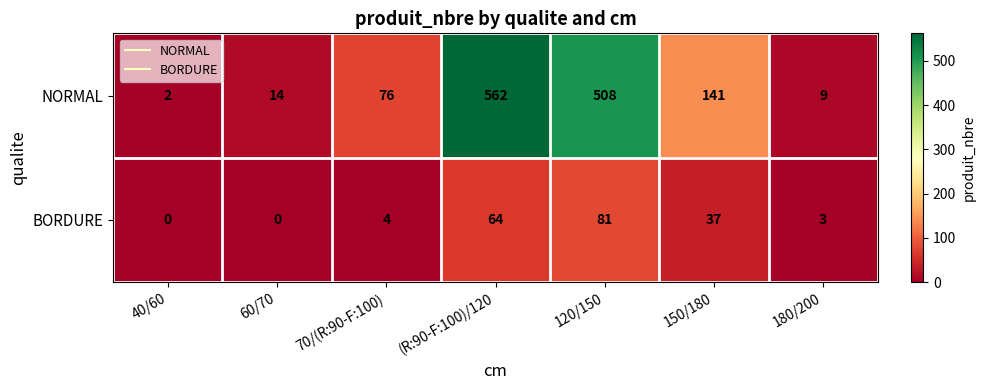

Read the NORMAL value at (R:90-F:100)/120.

562